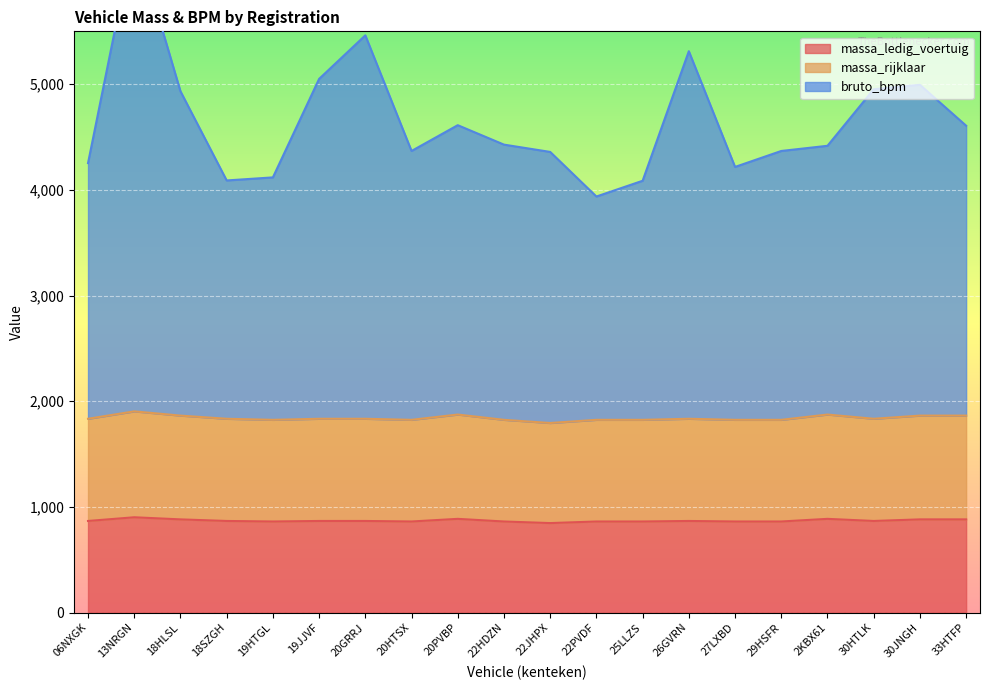

True or false: massa_ledig_voertuig and massa_rijklaar intersect in this chart.

False